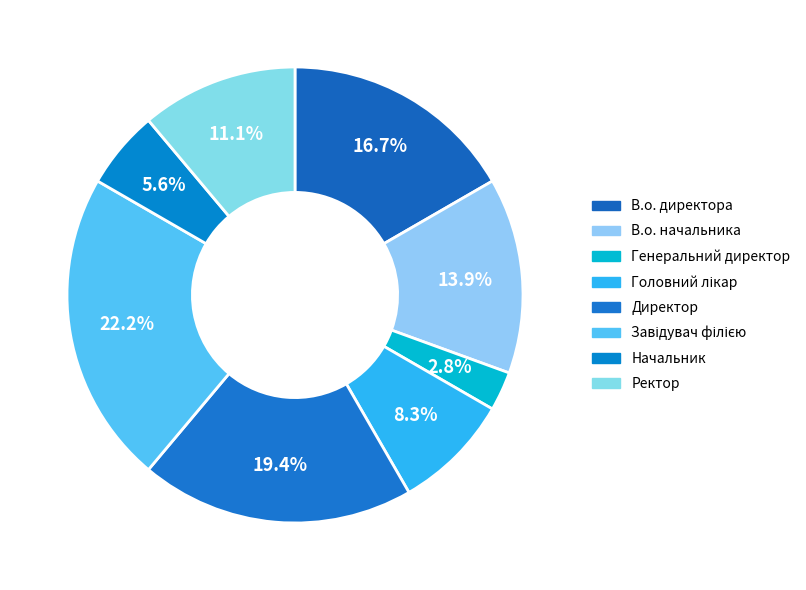

What is the largest slice in the pie chart?

Завідувач філією